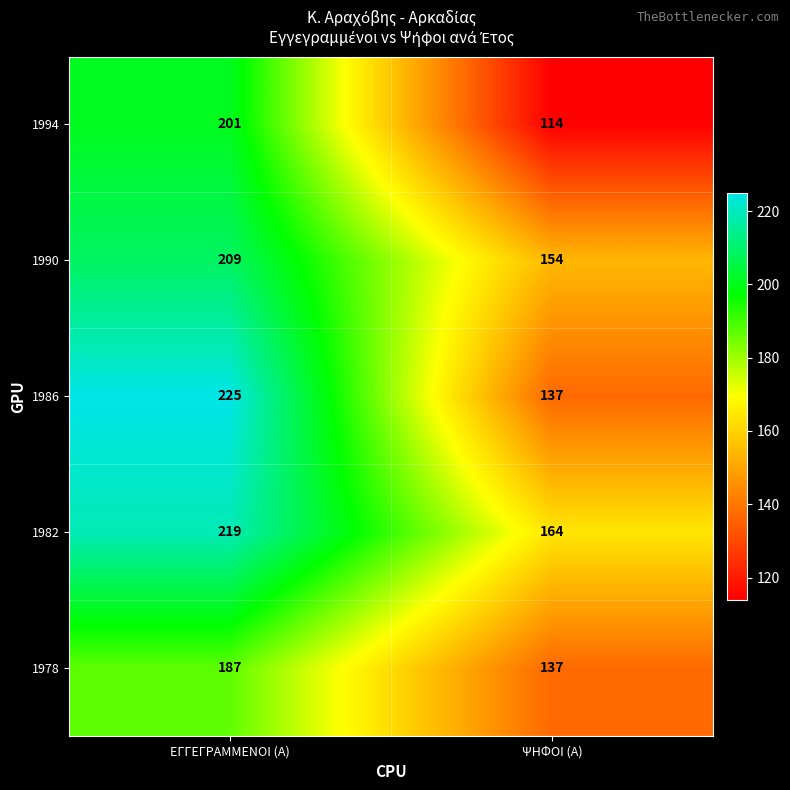

The value of 1994 at ΕΓΓΕΓΡΑΜΜΕΝΟΙ (Α) is 201. True or false?

True